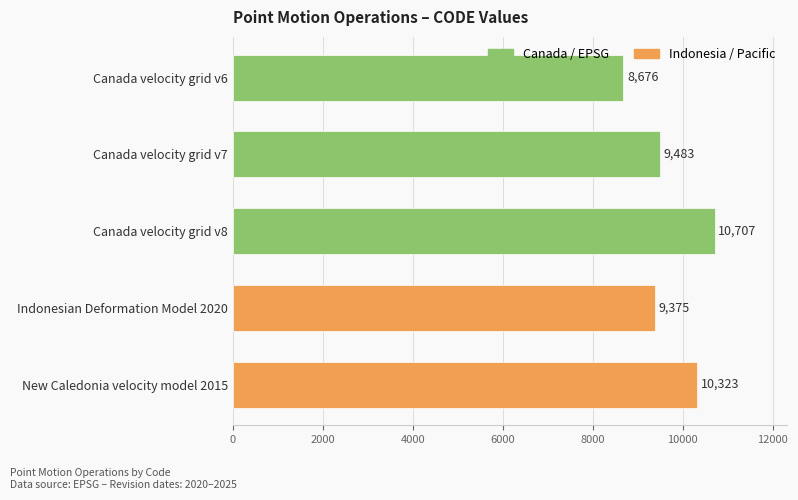

Does the chart contain any negative values?

No